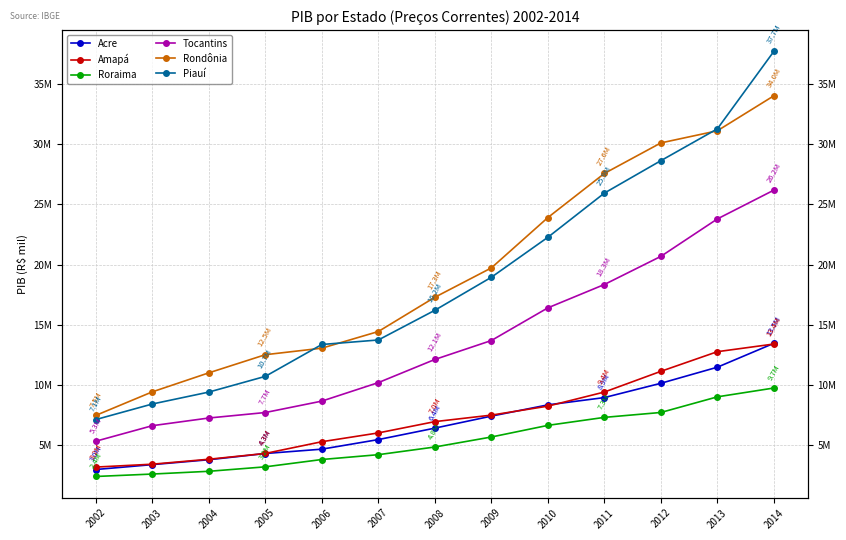

At which category does the chart reach its peak across all series?

2014